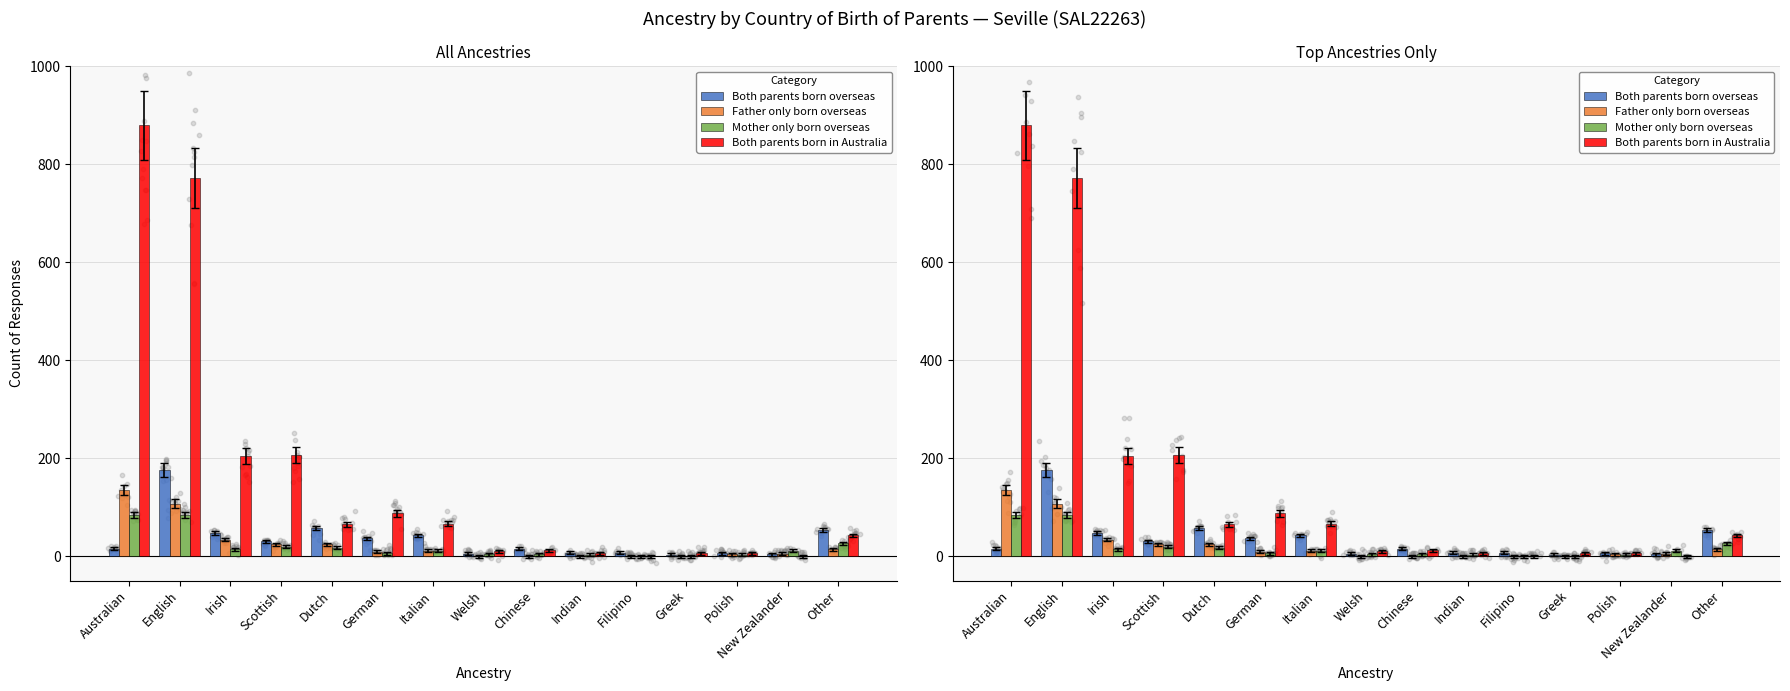

Is the value of Mother only born overseas at Welsh greater than the value of Both parents born overseas at Filipino?

No